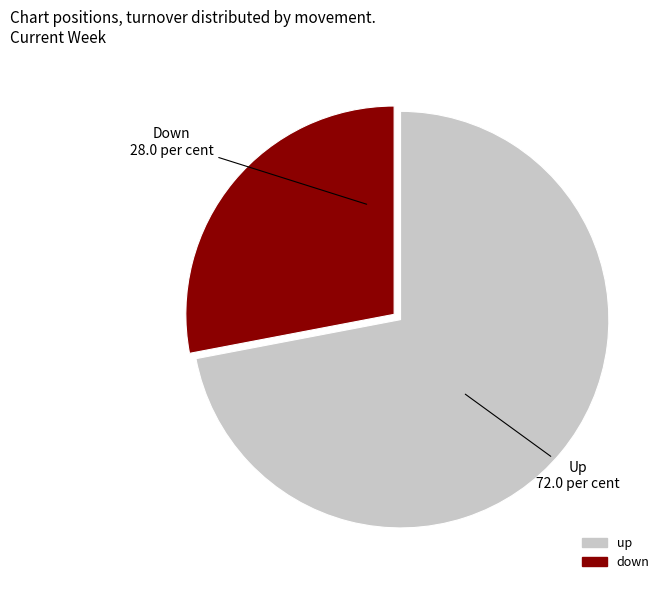

The down slice represents 28% of the pie. True or false?

True